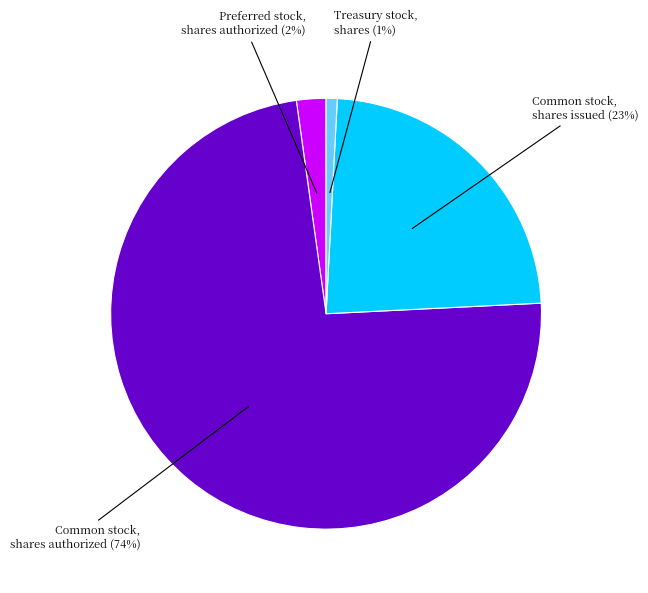

To the nearest percent, what is the difference between the largest and smallest slice percentages?

73%